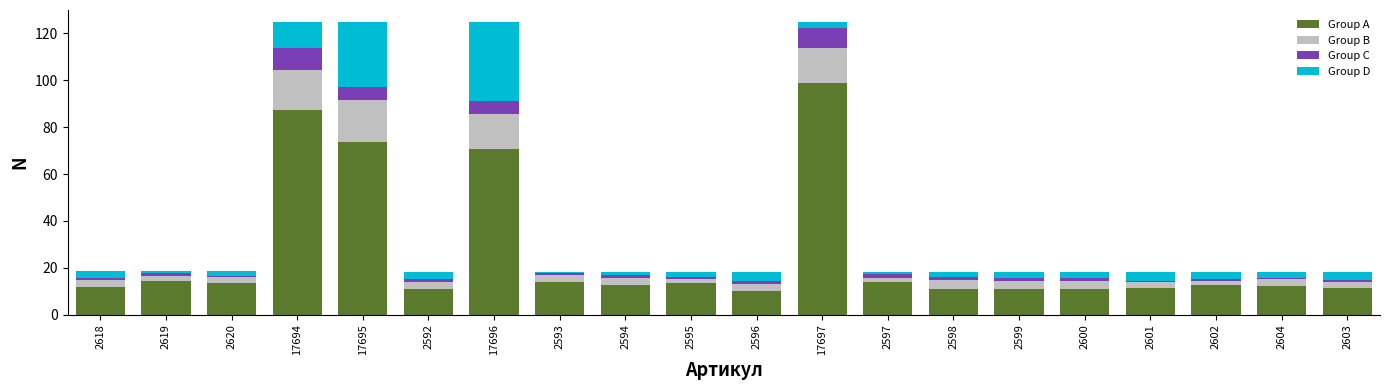

Where is Group A nearest to the value 54?

17696